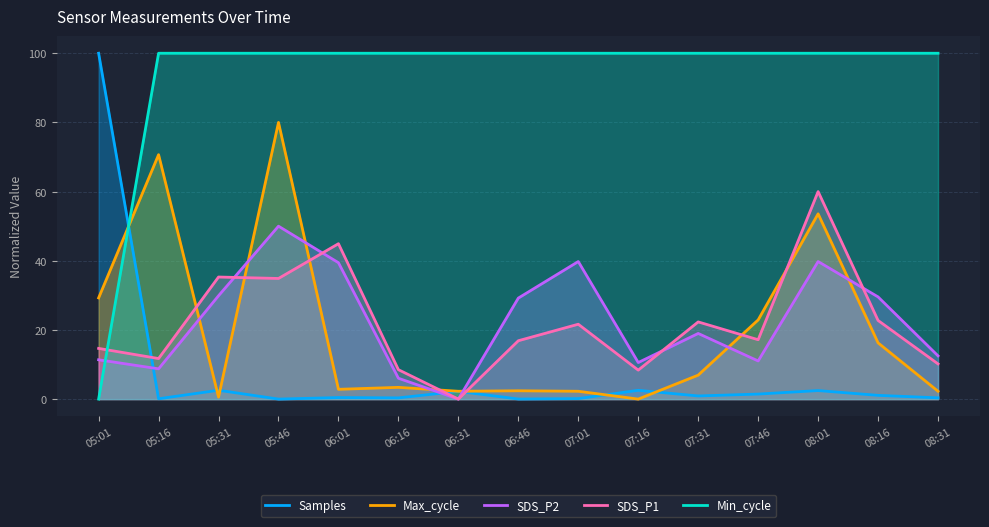

What are all the series names shown in the legend?

Samples, Max_cycle, SDS_P2, SDS_P1, Min_cycle